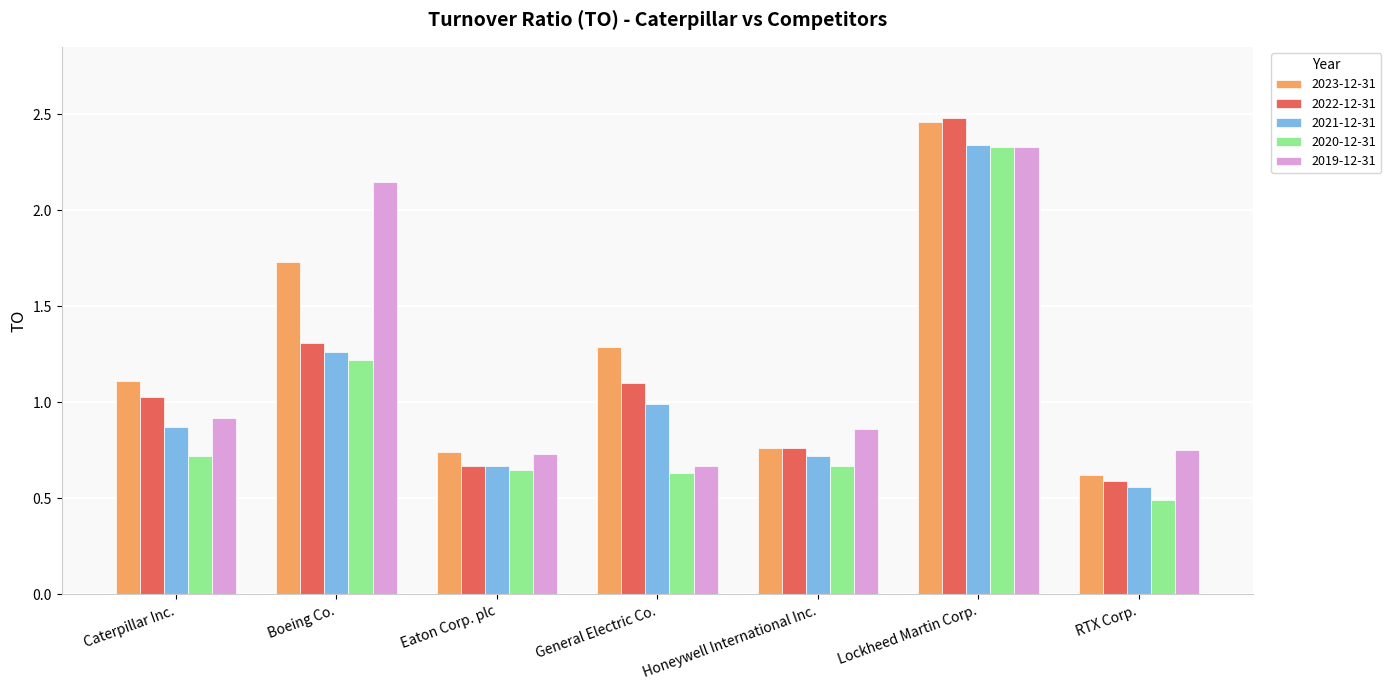

How many groups of bars are there?

7